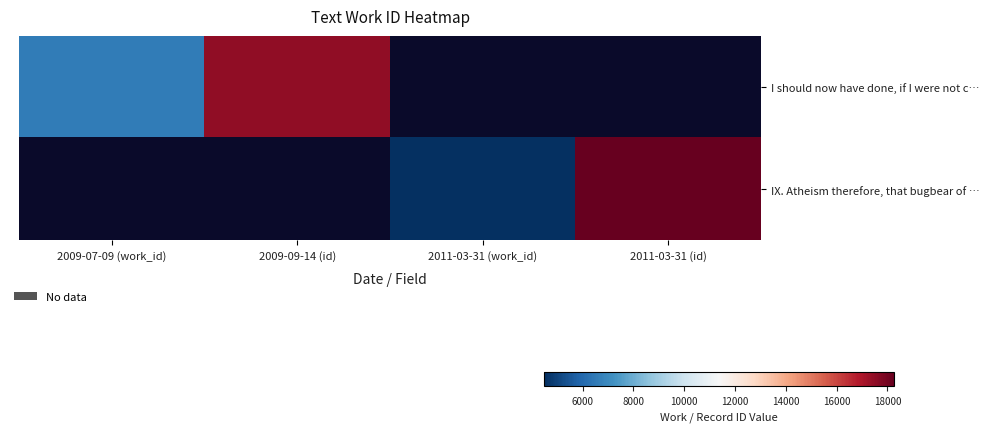

At which label does I should now have done, if I were not c… reach its peak?

2009-09-14 (id)